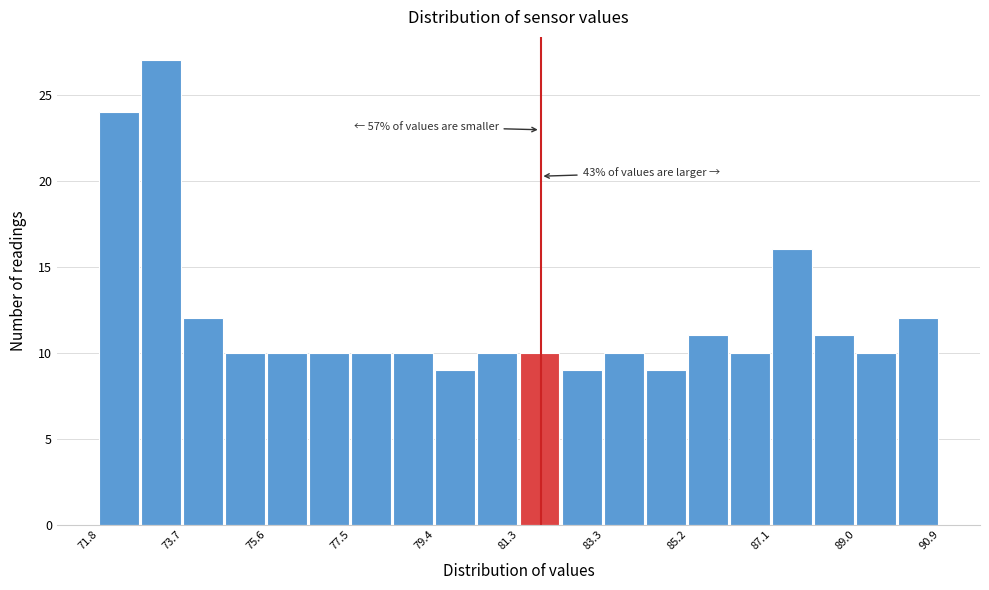

Which range on the x-axis has the tallest bar?

72.8 to 73.8